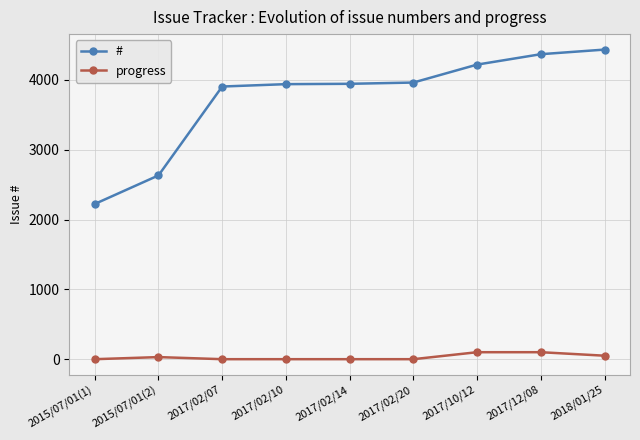

What is the total value across all series at 2017/02/07?

3905